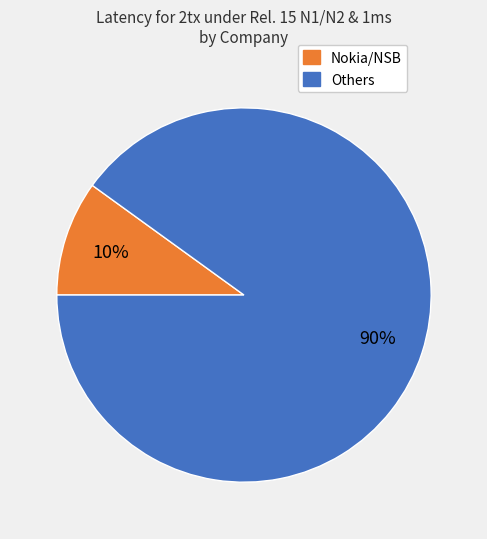

To the nearest percent, what is the difference between the largest and smallest slice percentages?

80%